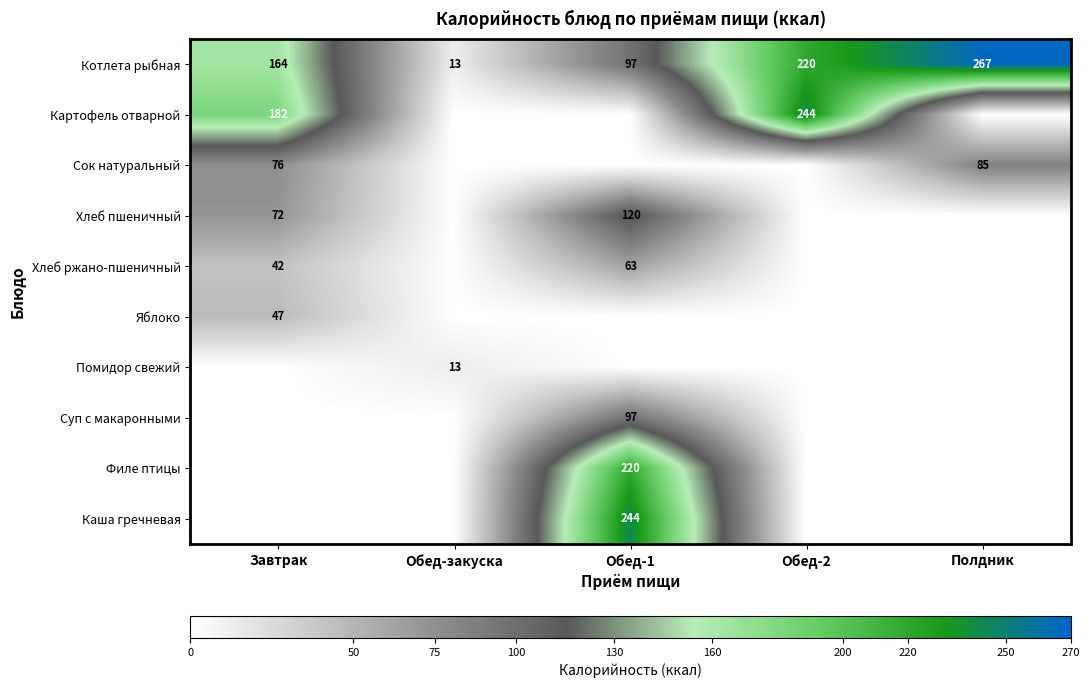

What is the average value of the Котлета рыбная series?

152